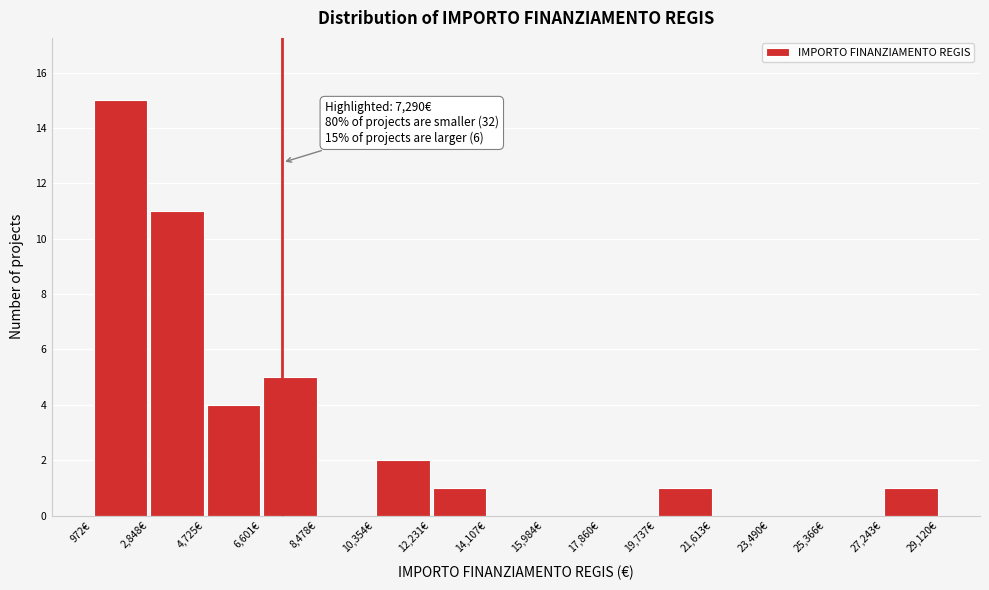

Which range on the x-axis has the tallest bar?

1000 to 2800